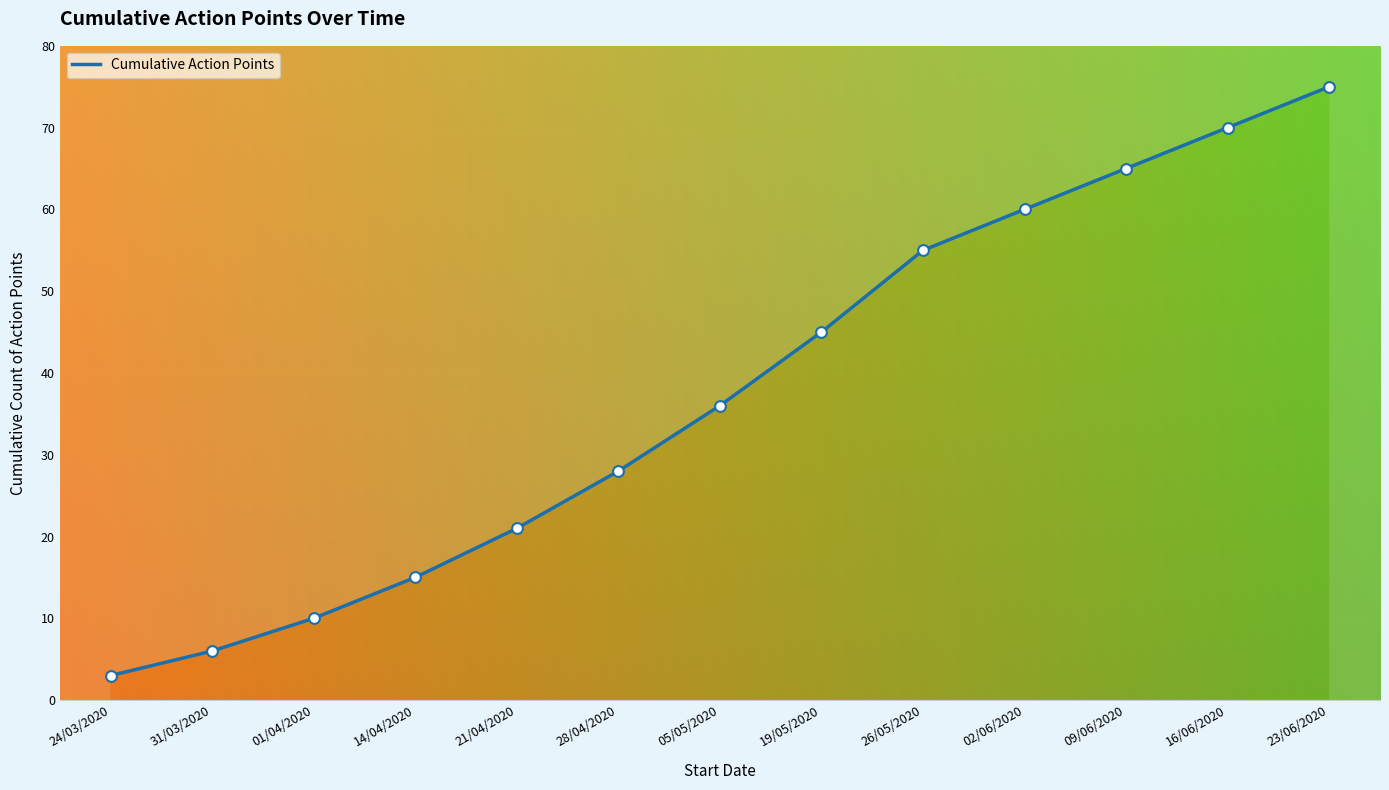

What is the change in value from 01/04/2020 to 14/04/2020?

+5